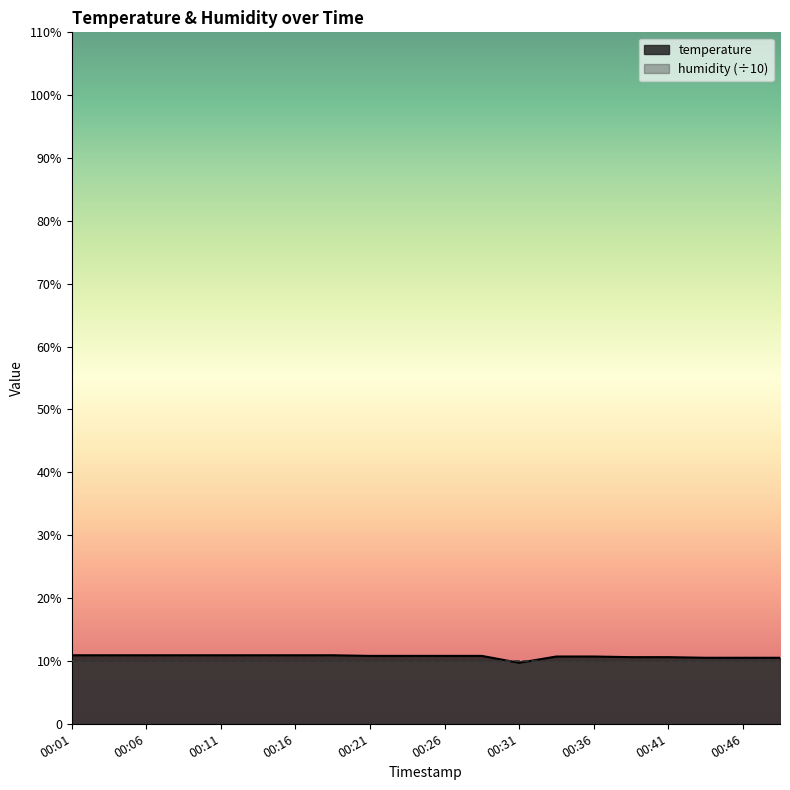

List the labels in order of value, largest first.

00:01, 00:04, 00:06, 00:09, 00:11, 00:13, 00:16, 00:18, 00:21, 00:23, 00:26, 00:28, 00:33, 00:36, 00:38, 00:41, 00:43, 00:46, 00:49, 00:31